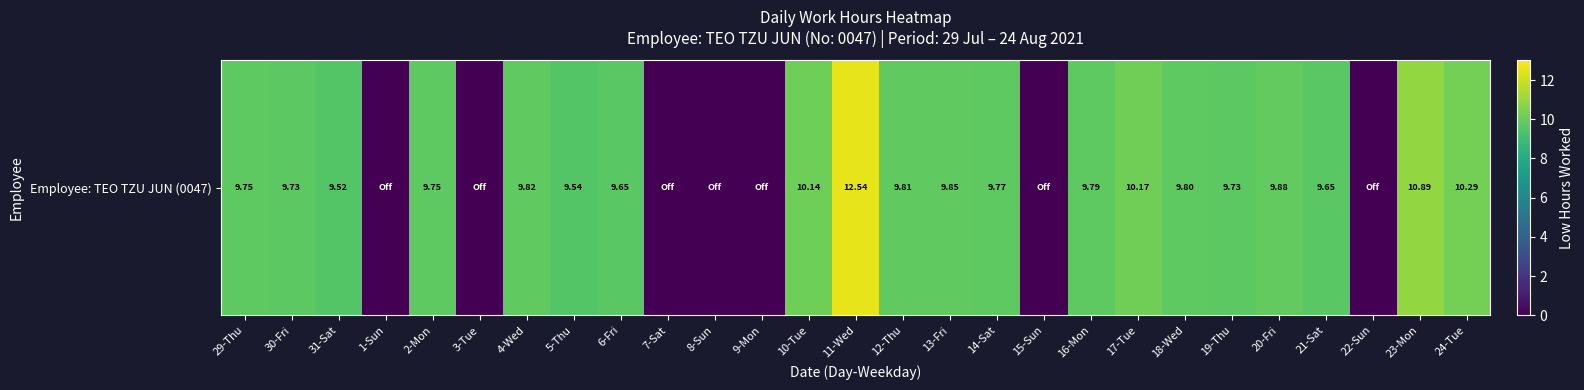

The chart shows a value of 0.0 at 7-Sat. True or false?

True